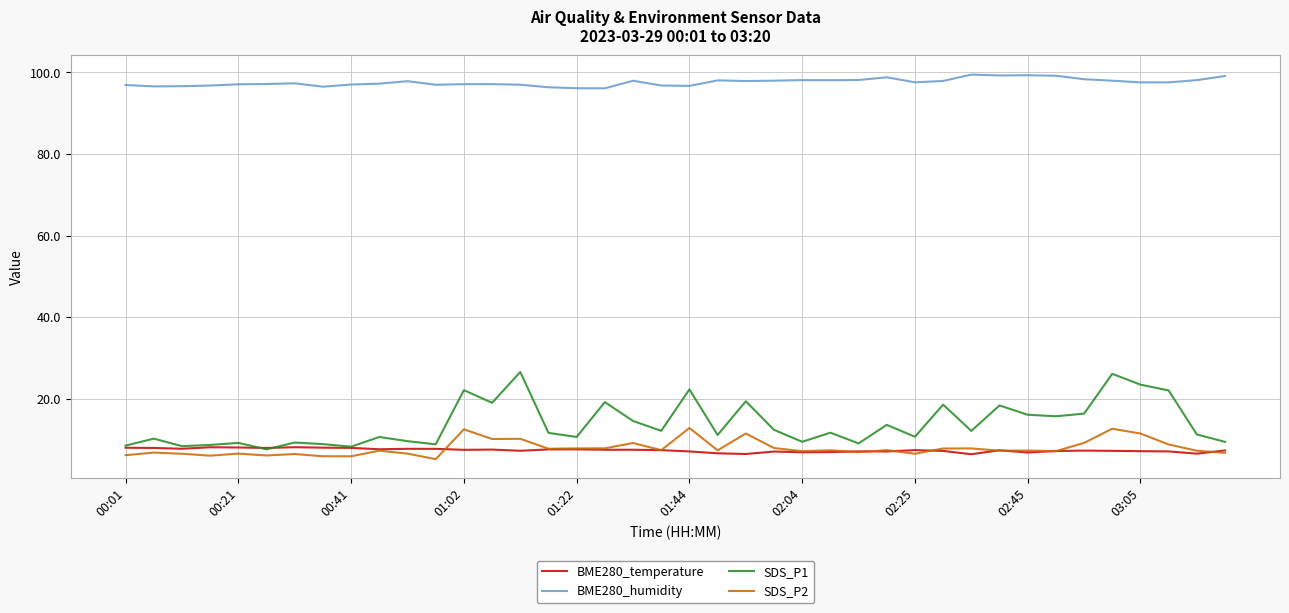

True or false: BME280_humidity and BME280_temperature intersect in this chart.

False